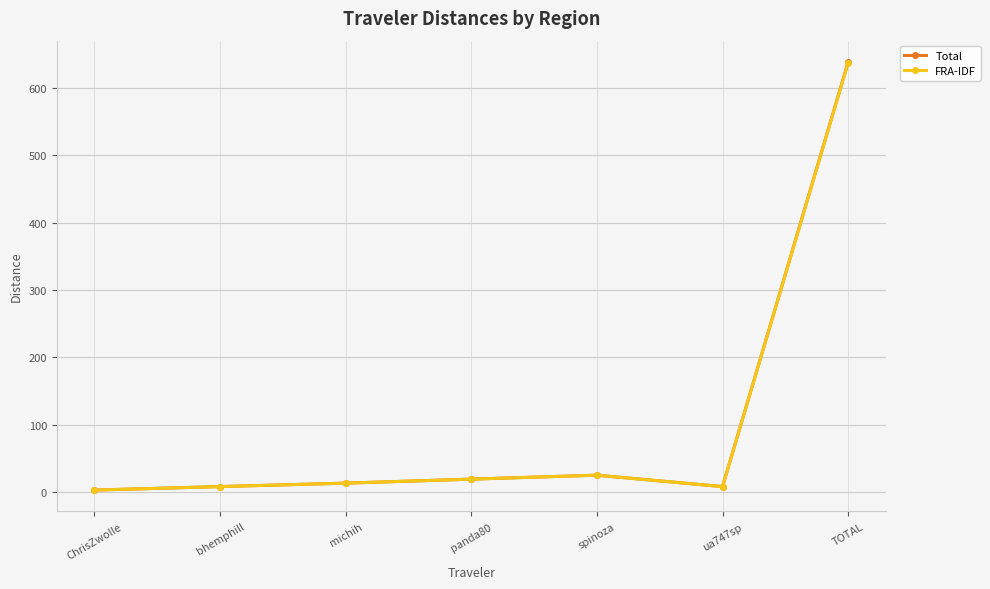

Which series has the widest spread of values?

Total